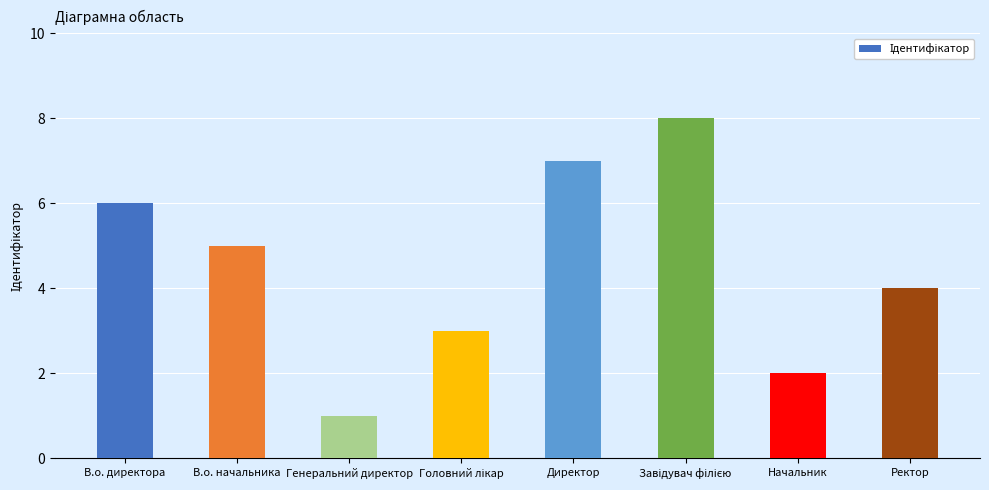

Which label corresponds to the smallest value in the chart?

Генеральний директор